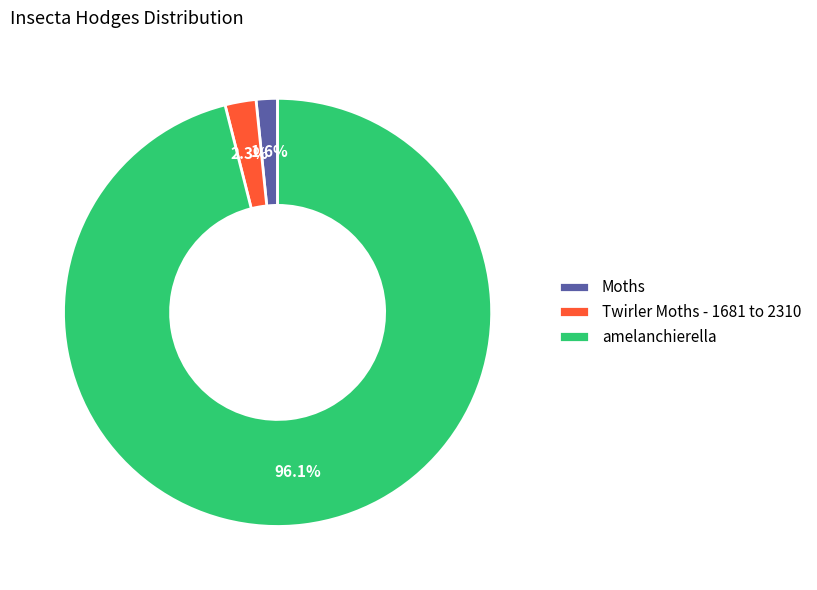

Does any single category account for the majority?

Yes